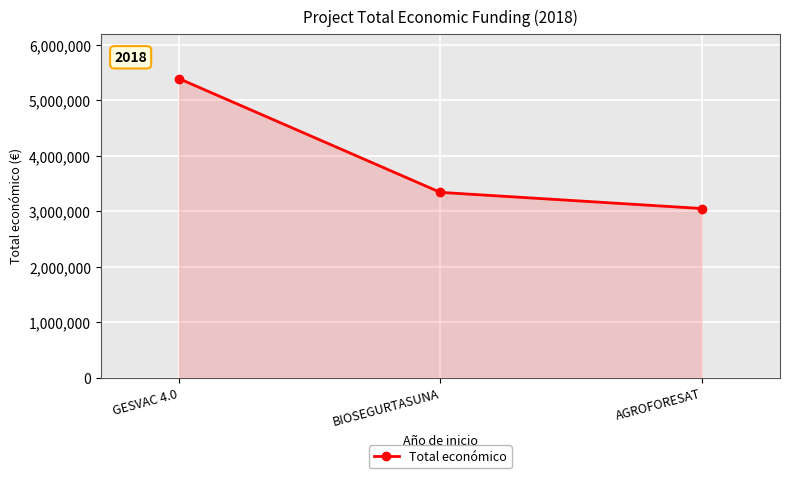

Approximately how many times larger is the value at BIOSEGURTASUNA compared to AGROFORESAT?

1.1